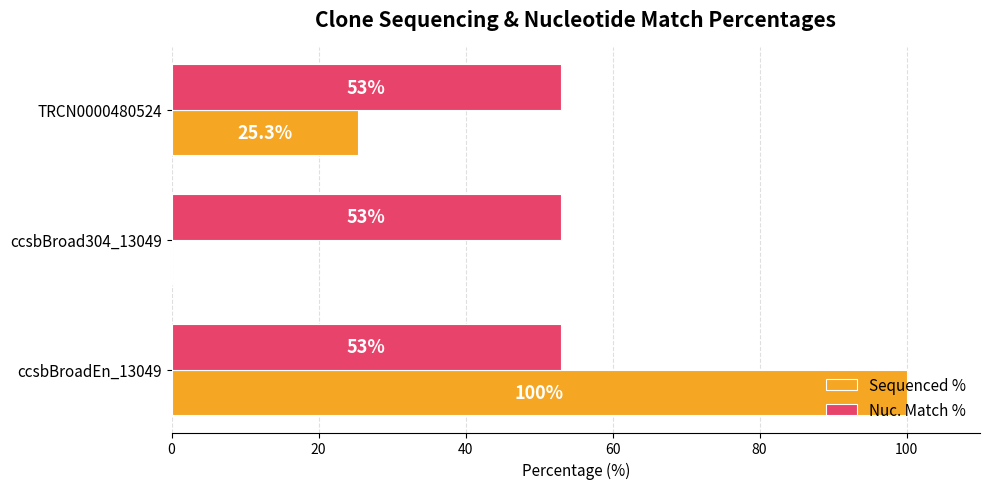

Is the value of Sequenced % at ccsbBroadEn_13049 greater than the value of Nuc. Match % at TRCN0000480524?

Yes